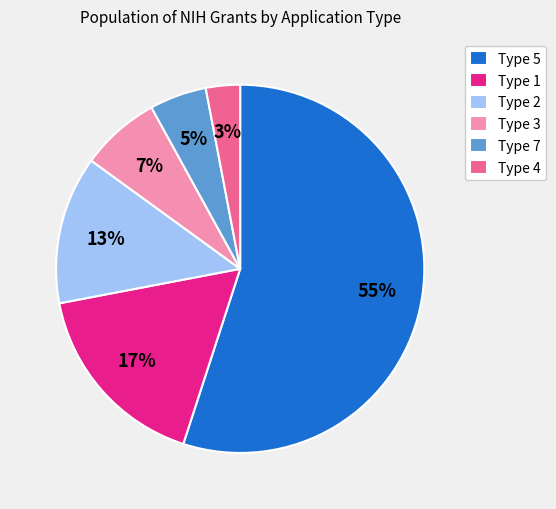

To the nearest percent, what is the difference between the Type 2 and Type 1 slice percentages?

4%